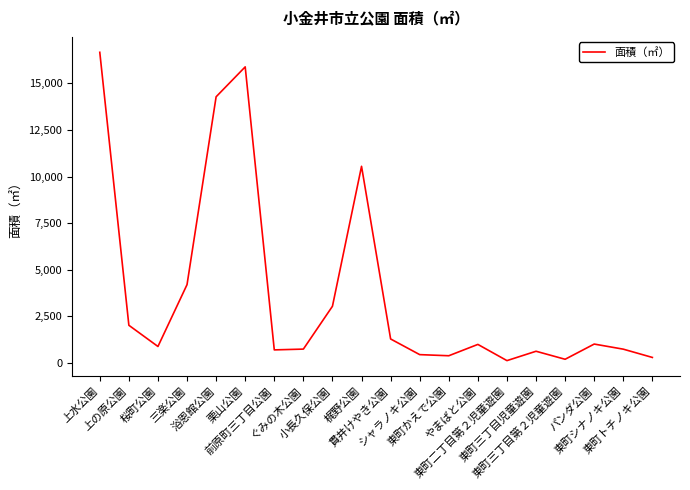

What is the maximum value shown in the chart?

16663.4